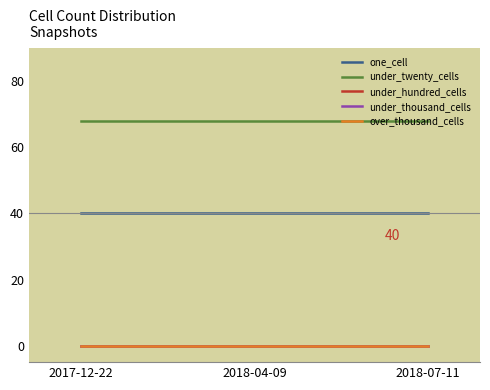

What is the label of the 3rd point from the left?

2018-07-11